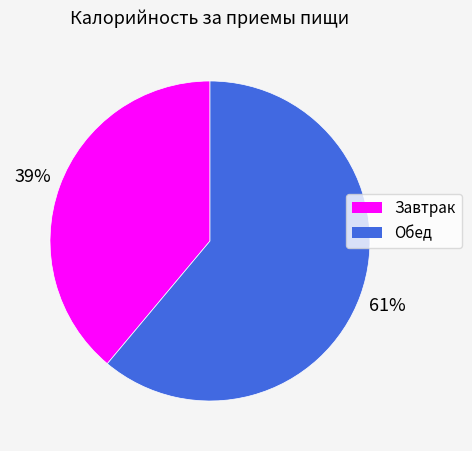

How many segments does this pie chart have?

2